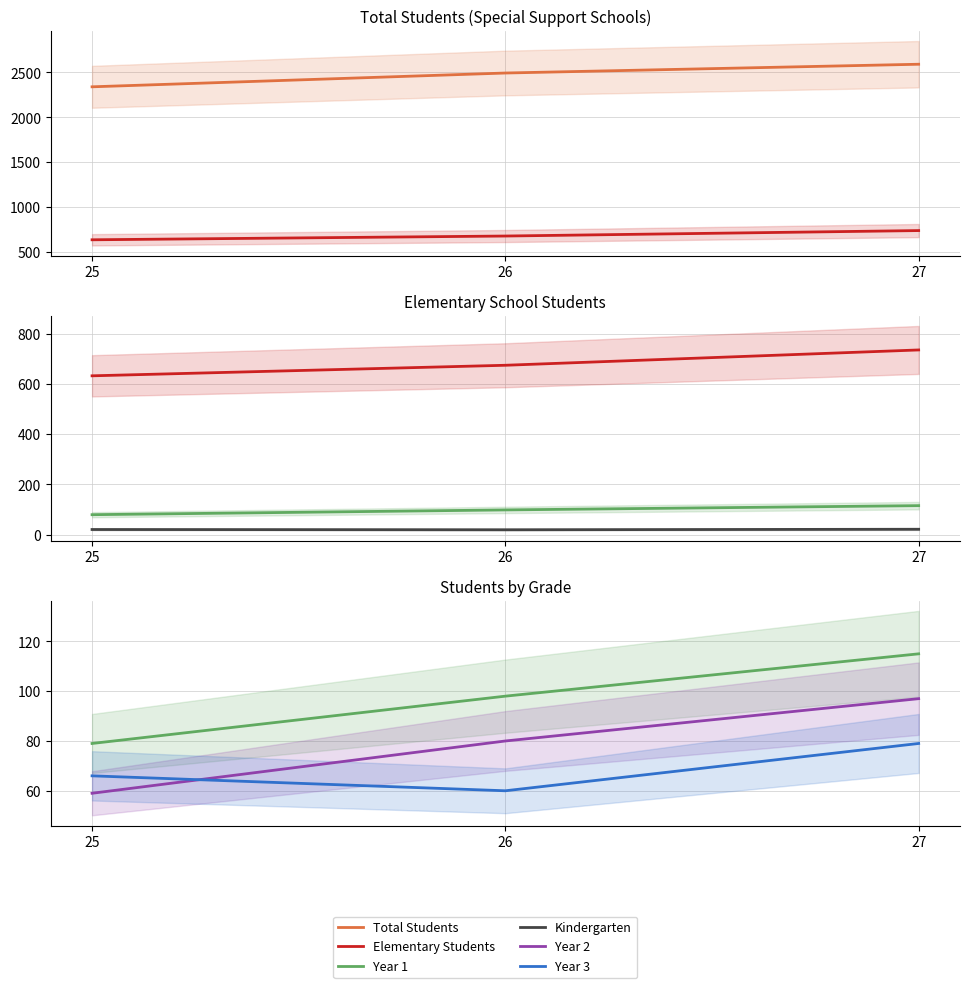

At which label does Year 2 first exceed 80?

27